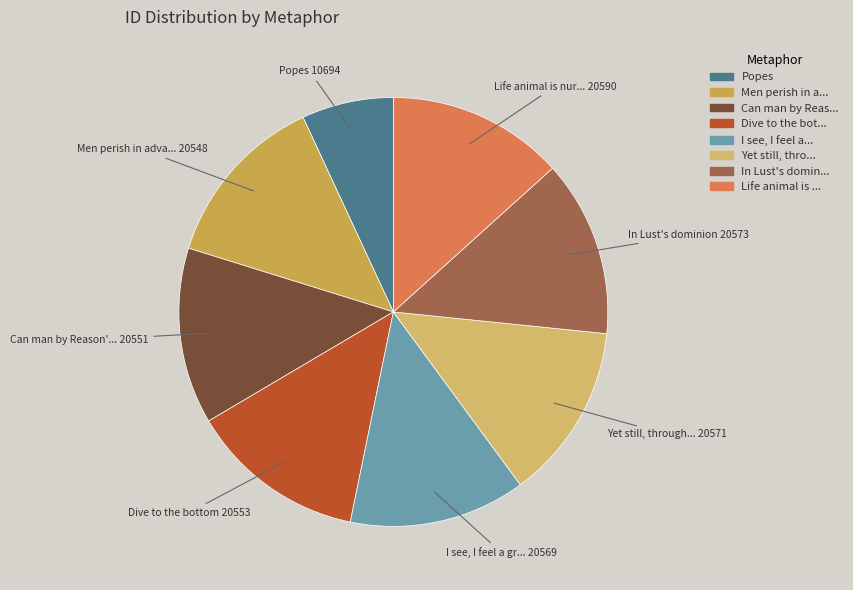

Which category has the smallest portion of the pie?

Popes